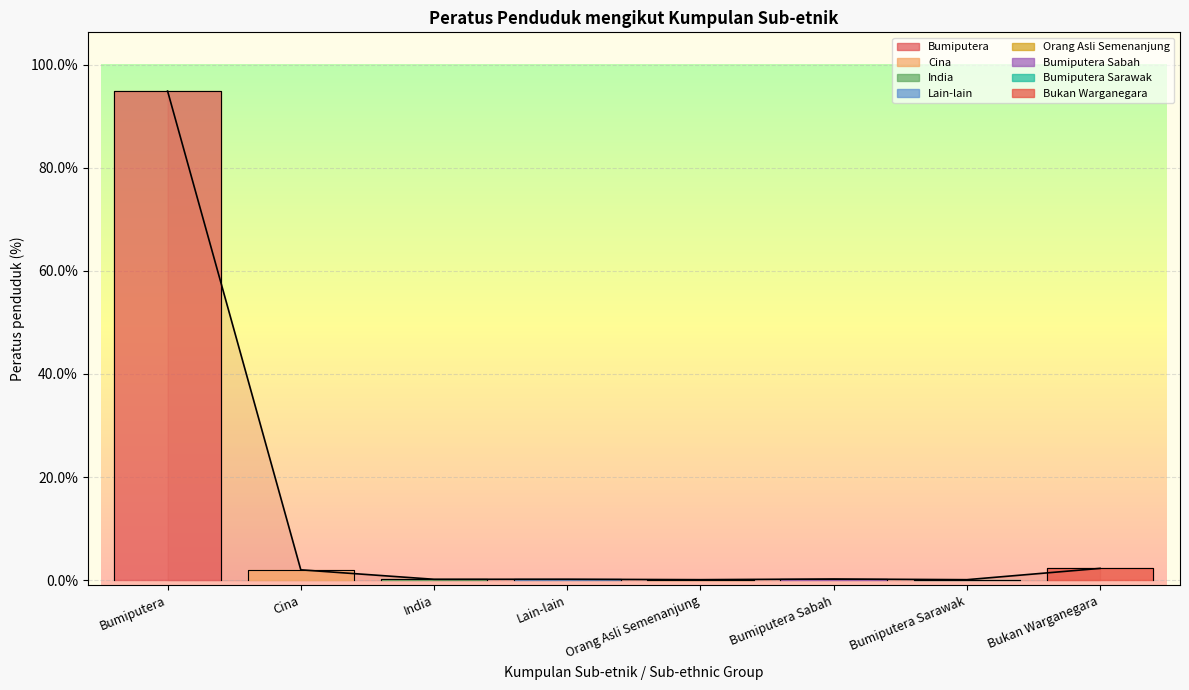

What is the change in value from Lain-lain to Bumiputera Sarawak?

-0.1